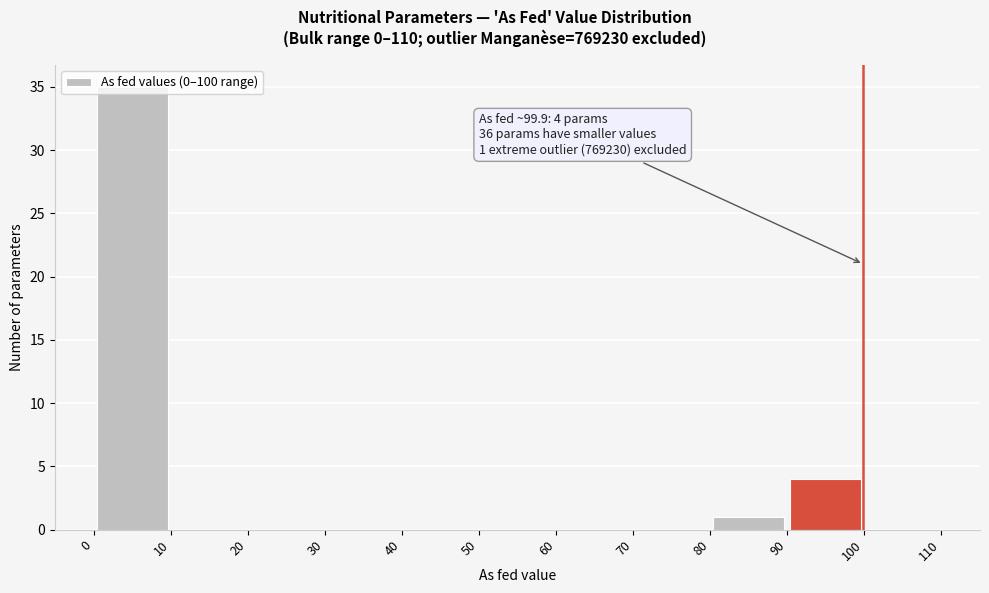

Which range on the x-axis has the tallest bar?

0 to 10